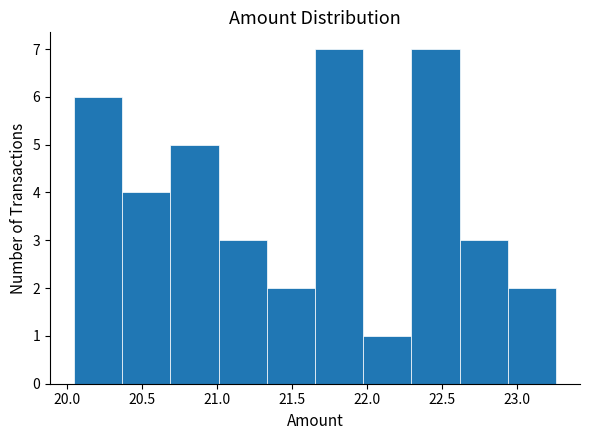

Reading left to right, transcribe this chart: for each bar, give the range it covers on the x-axis and its height. Neither the bar edges nor the heights are printed on the chart, so give them approximately, as read against the axes.

20.05 to 20.35: 6
20.35 to 20.70: 4
20.70 to 21.00: 5
21.00 to 21.35: 3
21.35 to 21.65: 2
21.65 to 22.00: 7
22.00 to 22.30: 1
22.30 to 22.60: 7
22.60 to 22.95: 3
22.95 to 23.25: 2